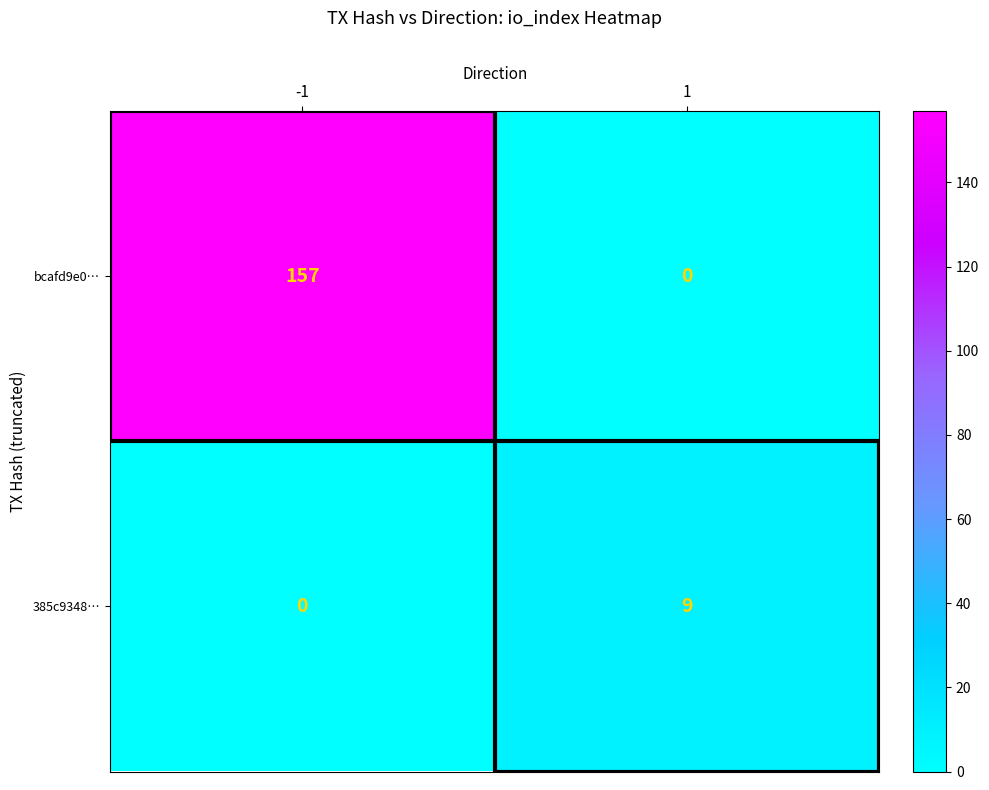

How many distinct data groups are displayed?

2